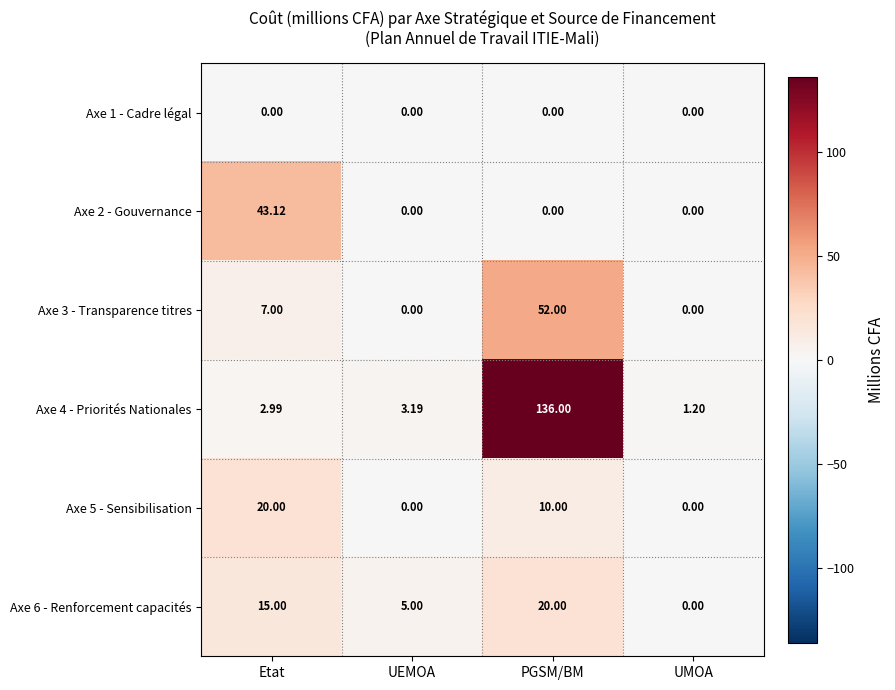

List the labels in order of Axe 6 - Renforcement capacités value, largest first.

PGSM/BM, Etat, UEMOA, UMOA